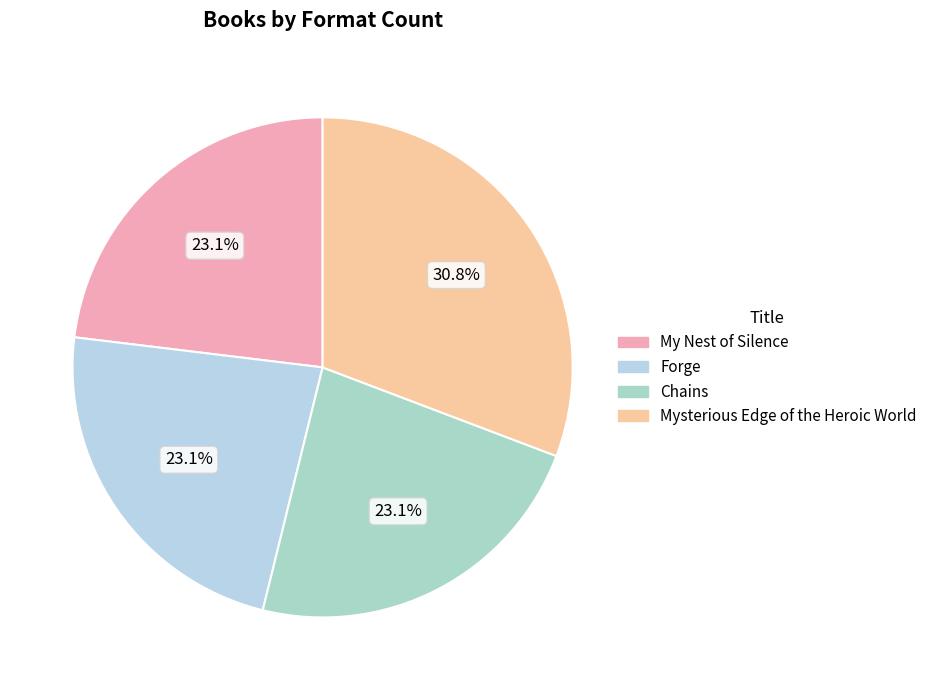

Which has a higher value, Mysterious Edge of the Heroic World or Forge?

Mysterious Edge of the Heroic World